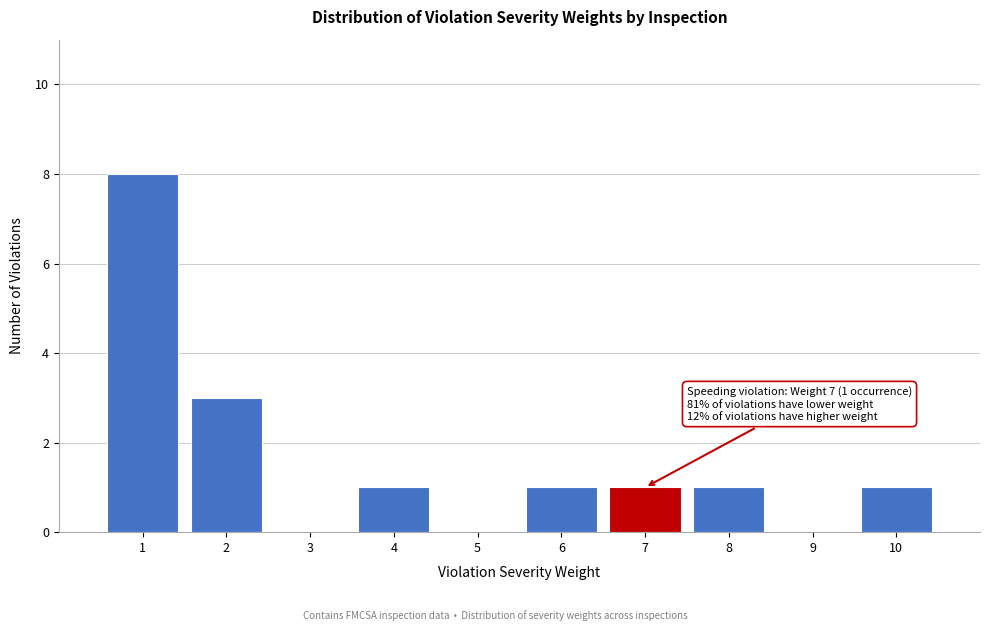

Reading left to right, what are all the values shown in this chart?

1=8	2=3	3=0	4=1	5=0	6=1	7=1	8=1	9=0	10=1